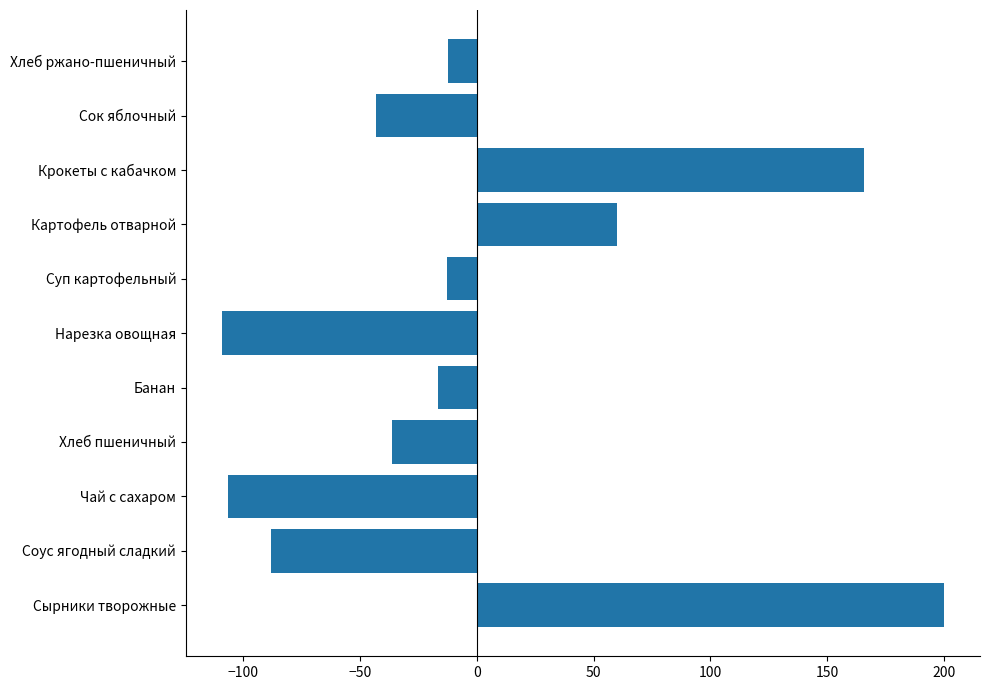

The value at Хлеб пшеничный is -48.1. True or false?

False